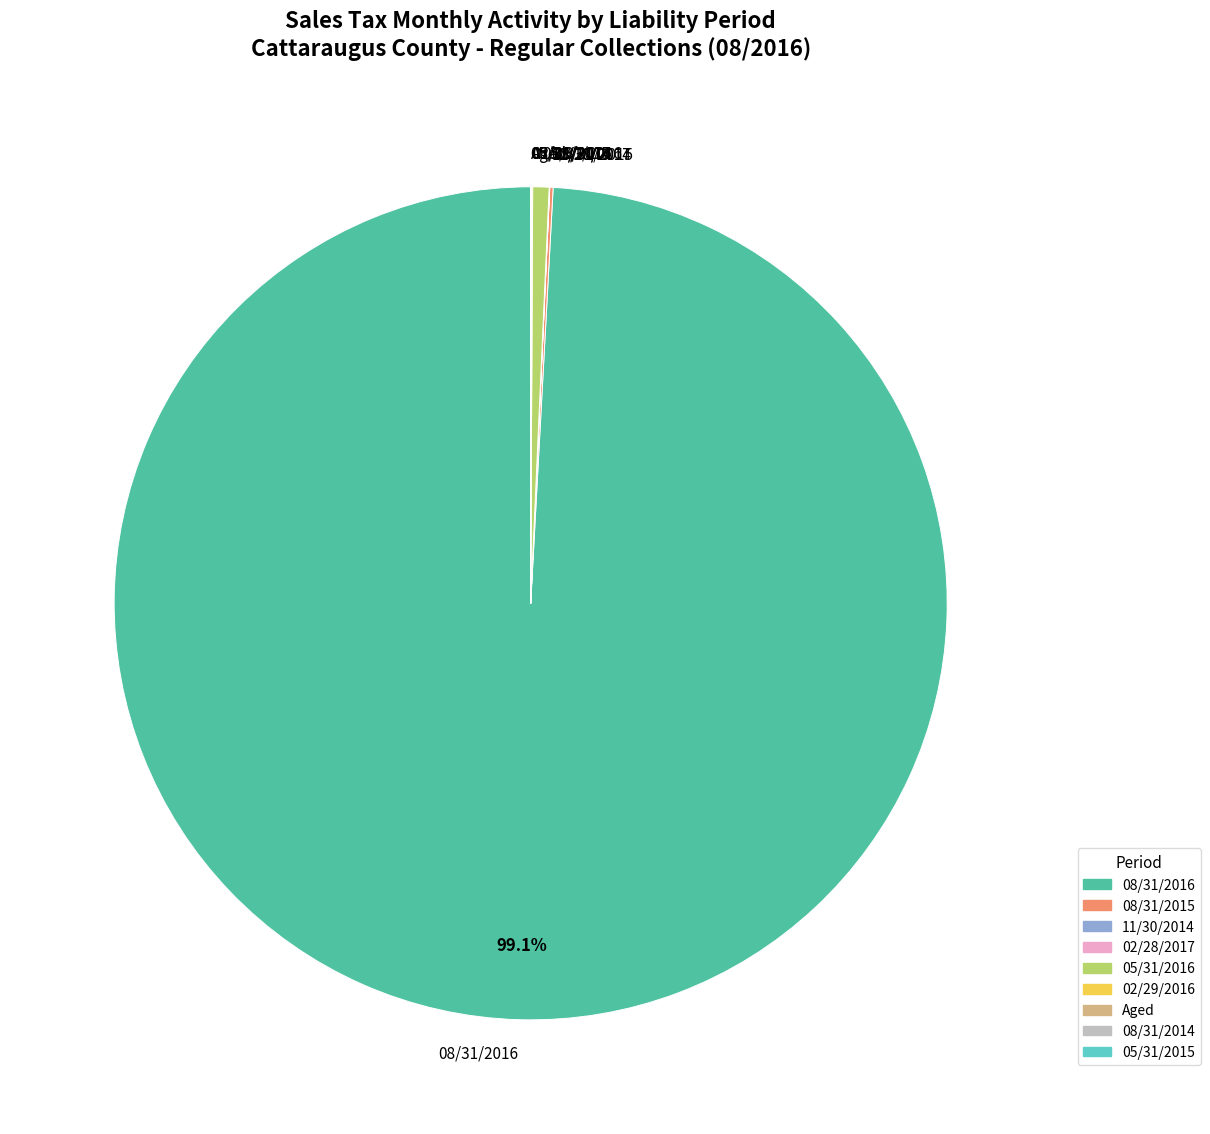

To the nearest percent, what is the average slice percentage?

11%